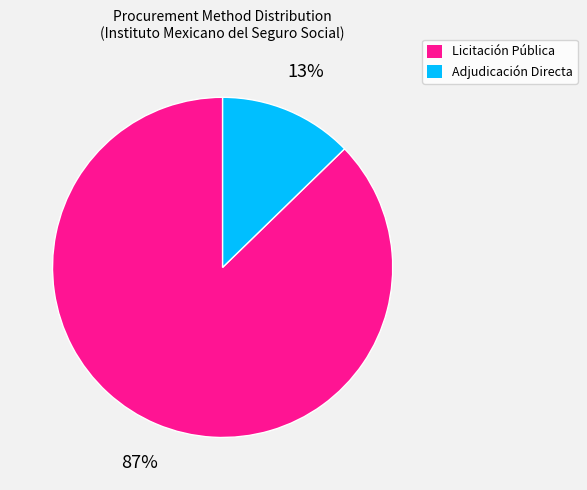

Is there any slice that represents more than half of the pie?

Yes